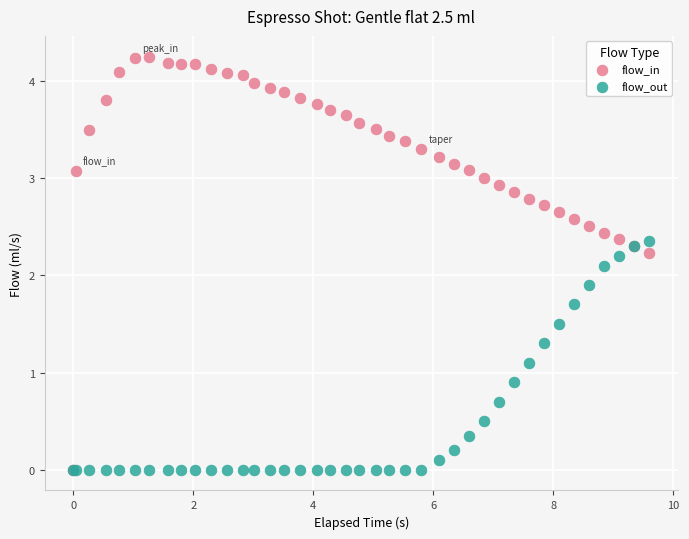

What are all the series names shown in the legend?

flow_in, flow_out